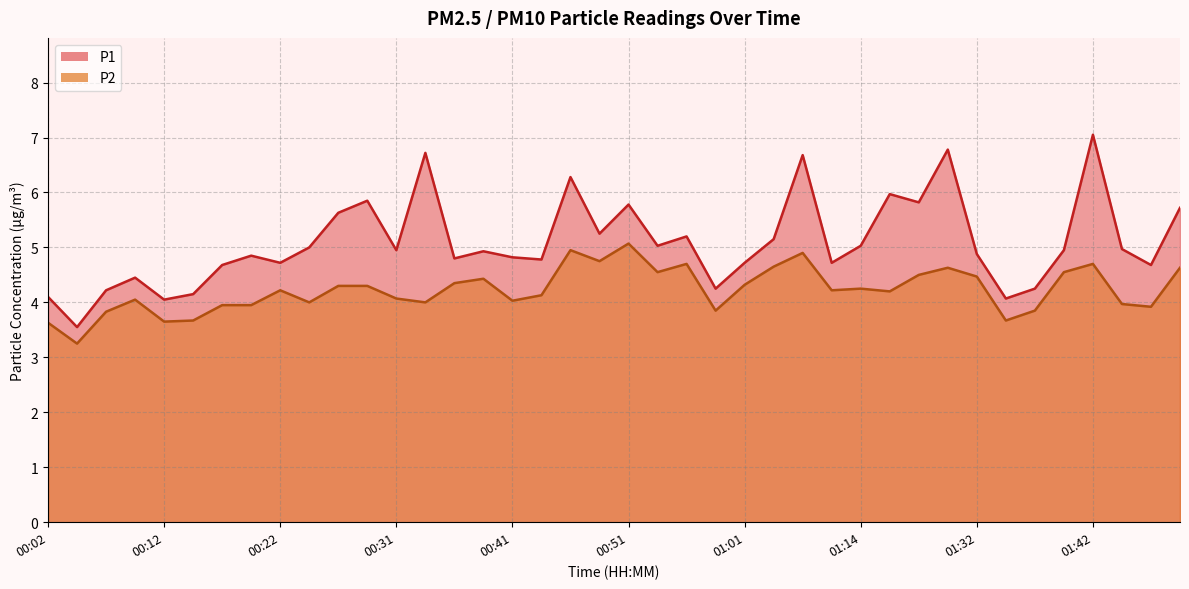

Which category has the highest value in the P2 series?

00:51